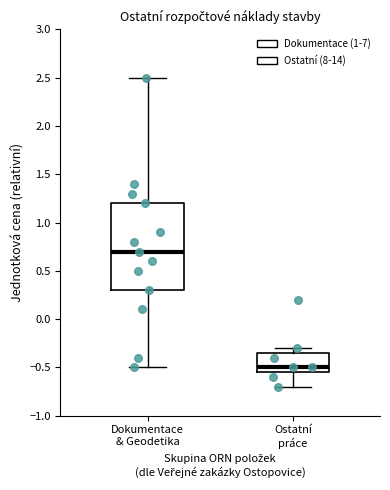

Which box is the tallest, from its lower edge to its upper edge?

Dokumentace & Geodetika